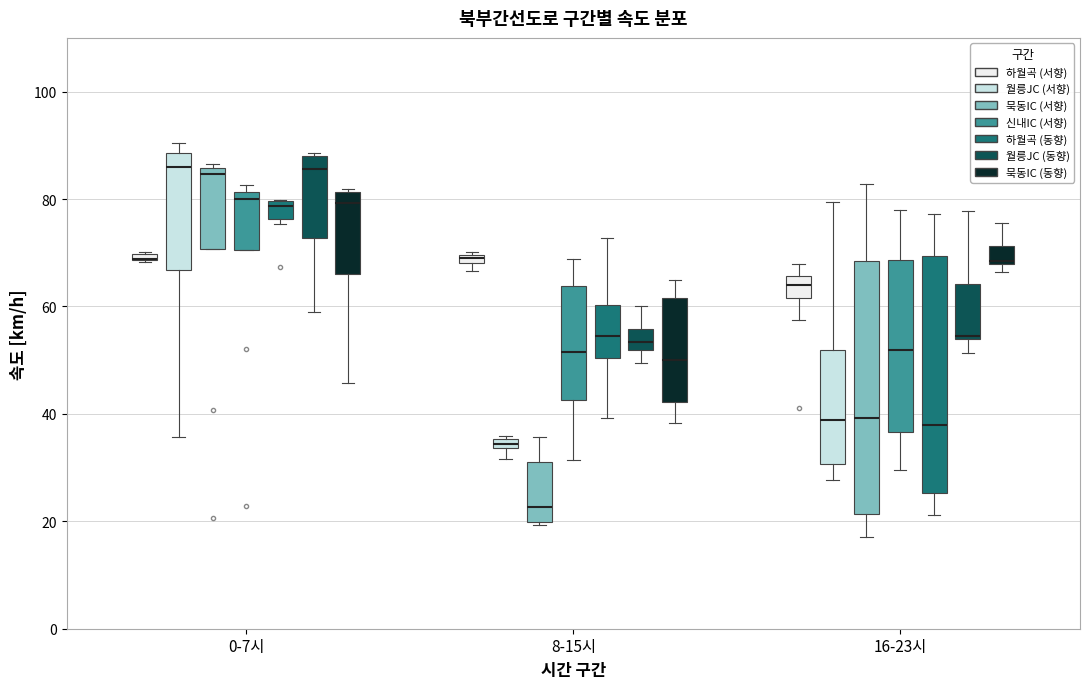

Where is the lower edge of the box for 0-7시 (하월곡 (서향)) on the y-axis? The values are not printed on the chart, so give them approximately, as read against the axis.

68